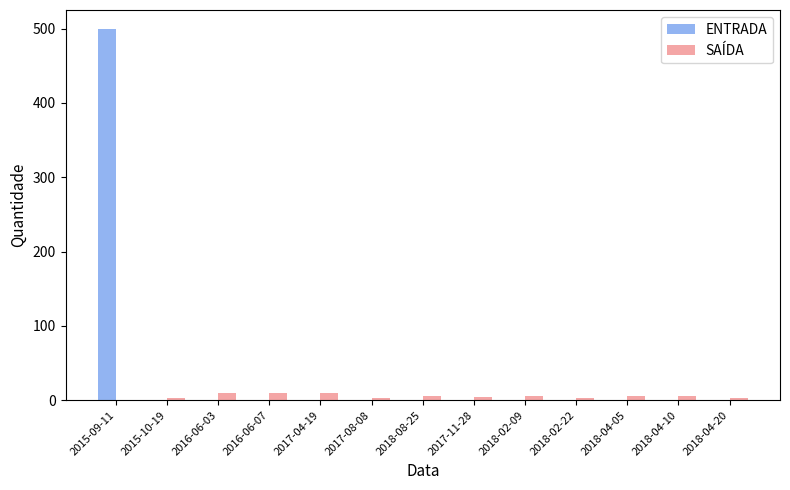

How many groups of bars are there?

13